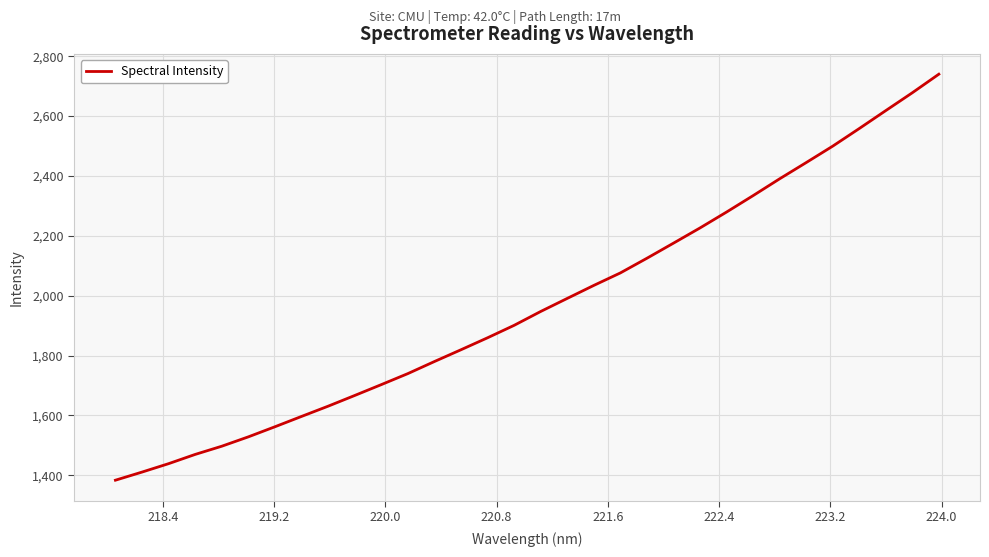

What is the minimum value shown in the chart?

1383.7